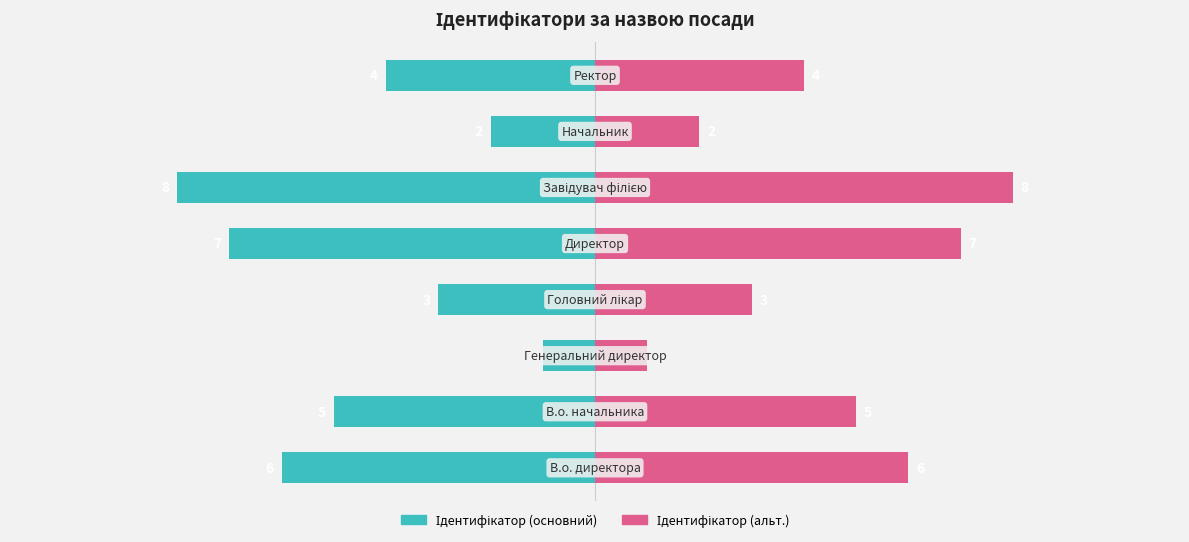

Reading left to right, extract all data points from this chart.

Ідентифікатор (основний): 0=-6	1=-5	2=-1	3=-3	4=-7	5=-8	6=-2	7=-4
Ідентифікатор (альт.): 0=6	1=5	2=1	3=3	4=7	5=8	6=2	7=4